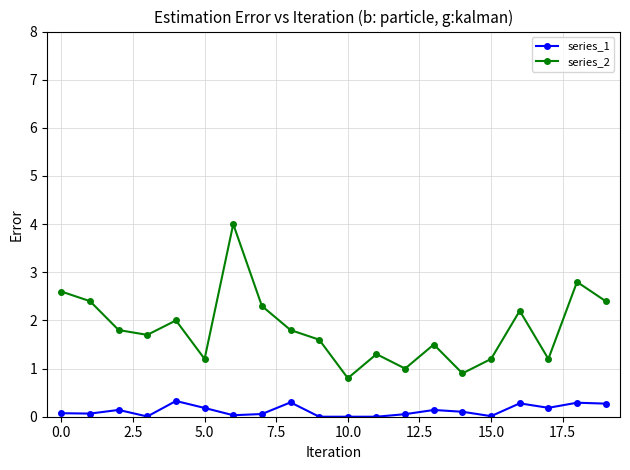

True or false: series_2 has more than 2 interior local peaks.

True